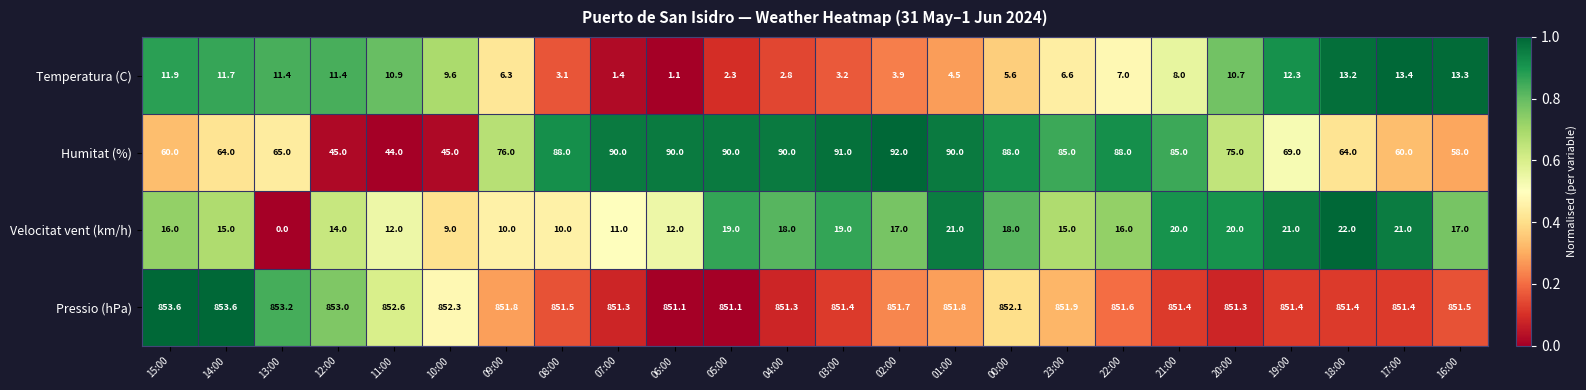

At which category does the chart reach its minimum across all series?

13:00